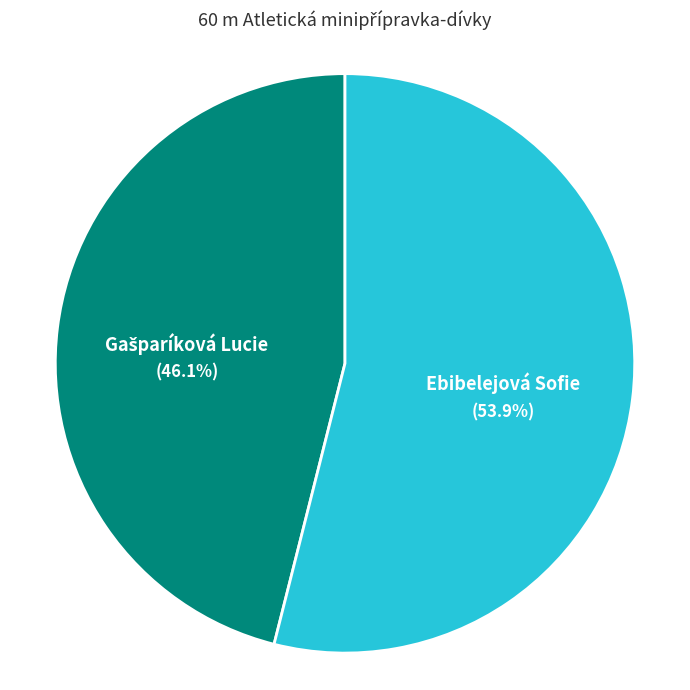

Is it true that Ebibelejová Sofie is 54% of the pie?

True